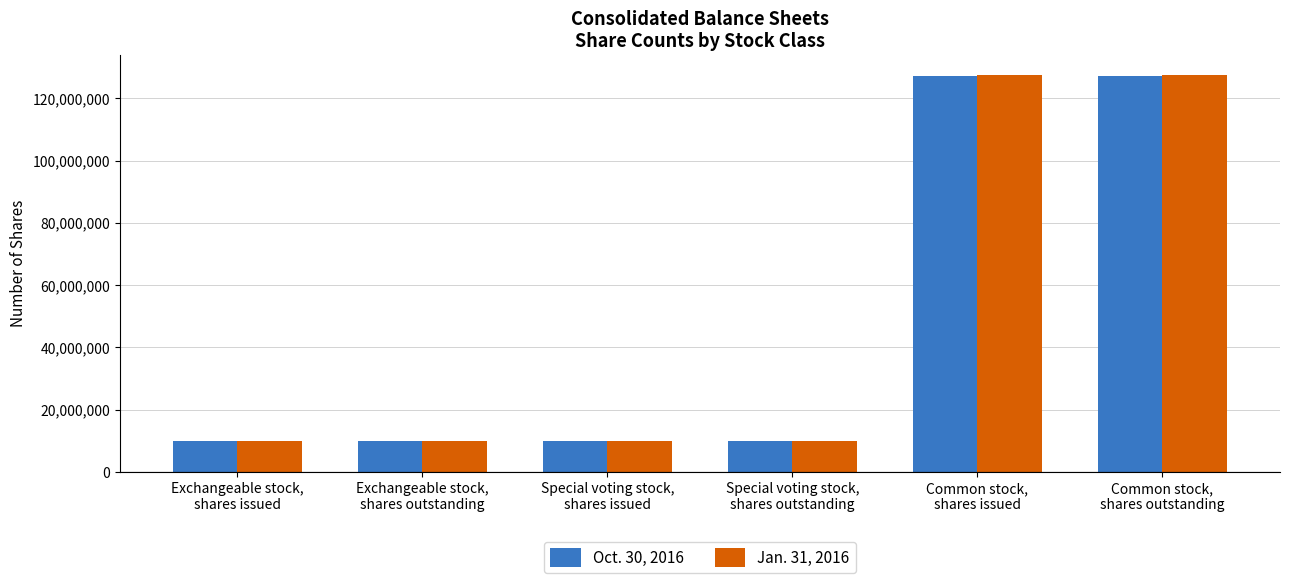

Does the chart contain any negative values?

No